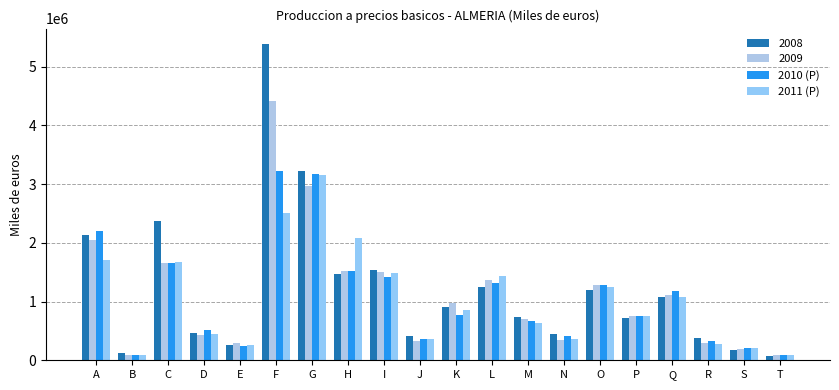

What is the difference between the highest and lowest values at O?

88444